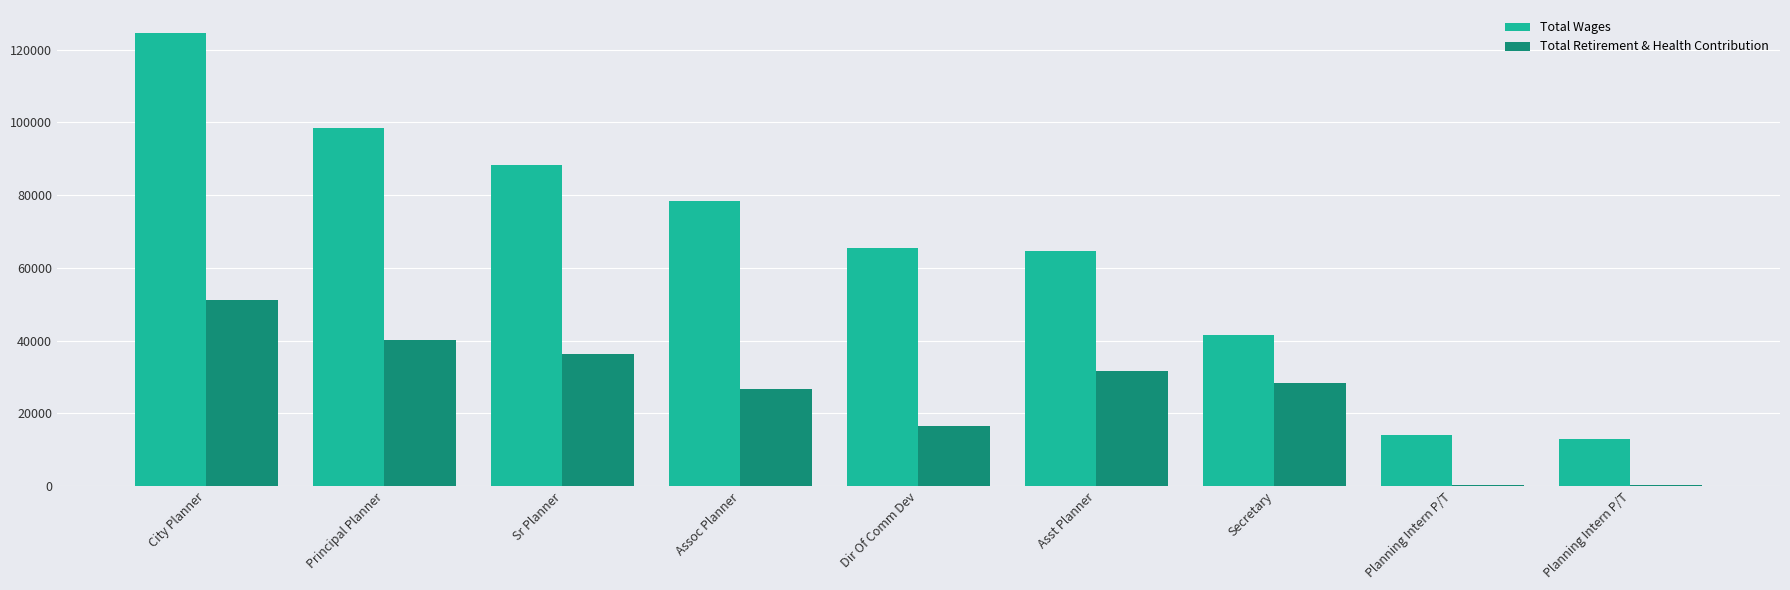

How many groups of bars are there?

9